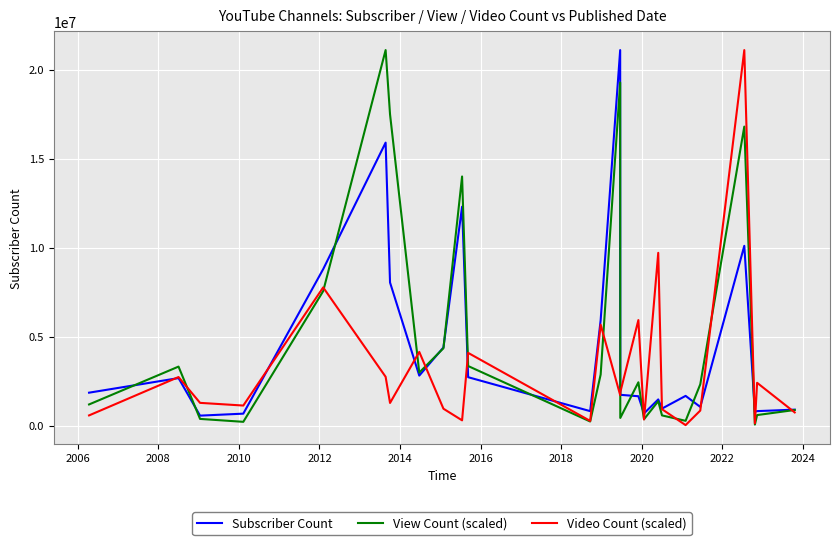

What is the average value of the Video Count (scaled) series?

3145199.9